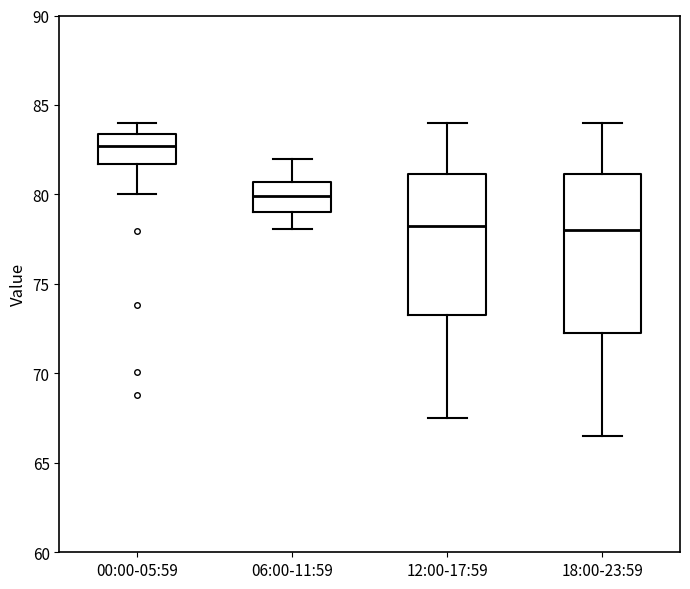

Reading left to right, read every box against the y-axis: the position of its median line, the range the box covers, and the ends of its whiskers. The values are not printed on the chart, so give them approximately, as read against the axis.

00:00-05:59: median 82.5, box 81.5 to 83.5, whiskers 80.0 to 84.0
06:00-11:59: median 80.0, box 79.0 to 80.5, whiskers 78.0 to 82.0
12:00-17:59: median 78.5, box 73.5 to 81.0, whiskers 67.5 to 84.0
18:00-23:59: median 78.0, box 72.5 to 81.0, whiskers 66.5 to 84.0